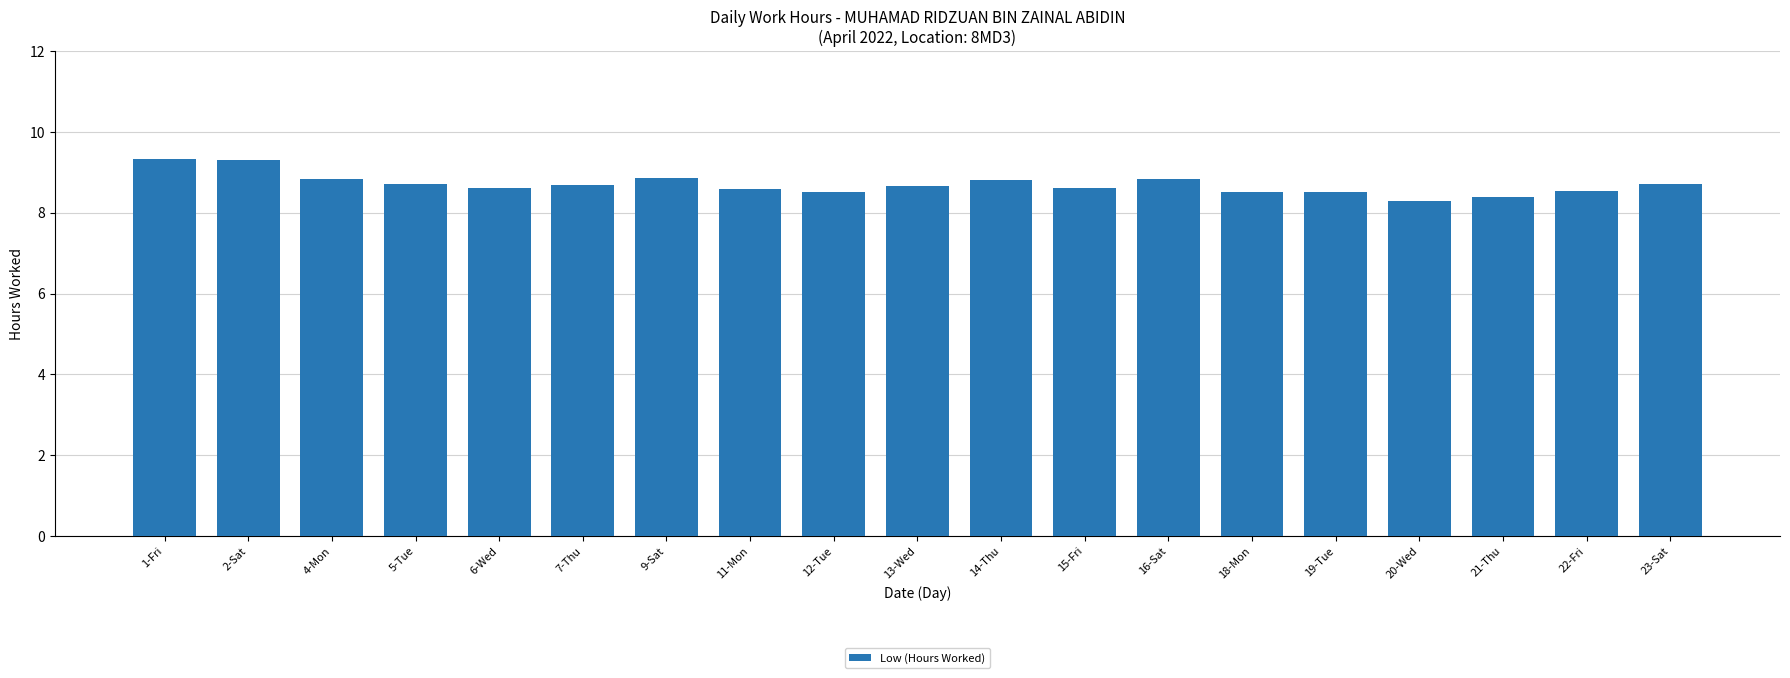

What is the sum of all values?

165.3